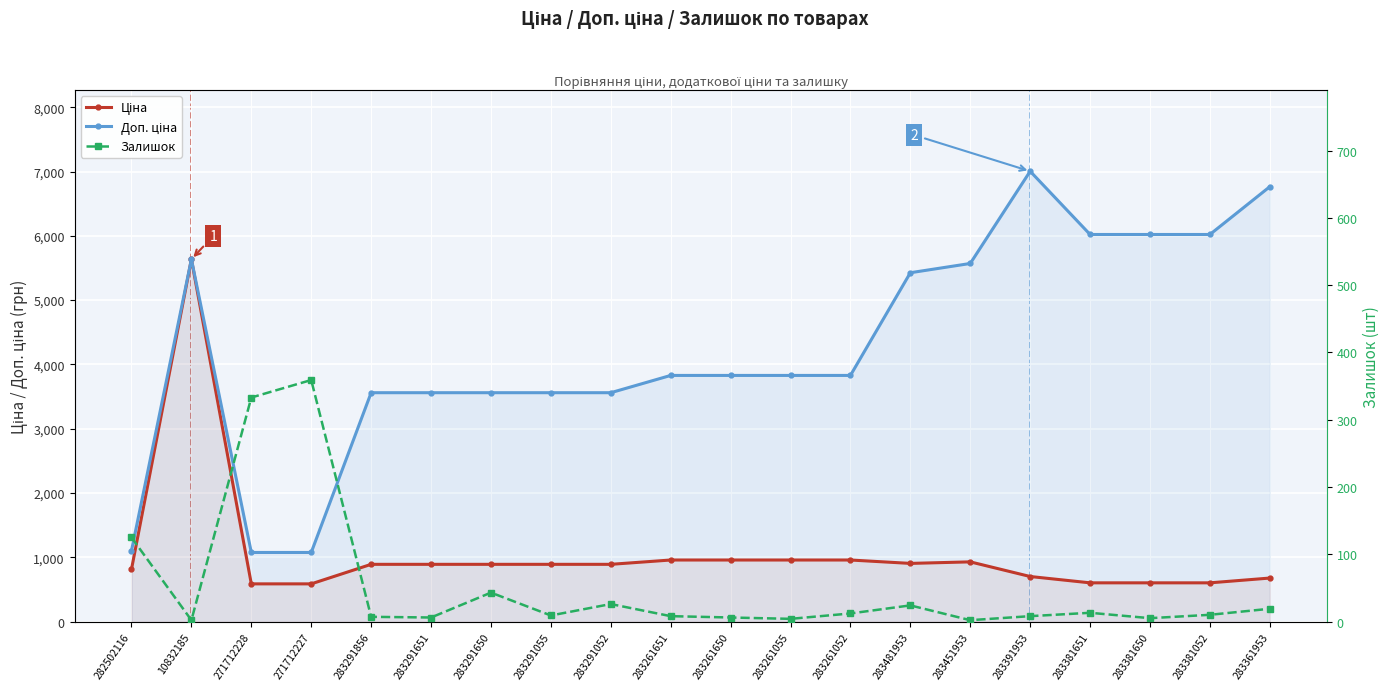

True or false: Ціна and Доп. ціна intersect in this chart.

False